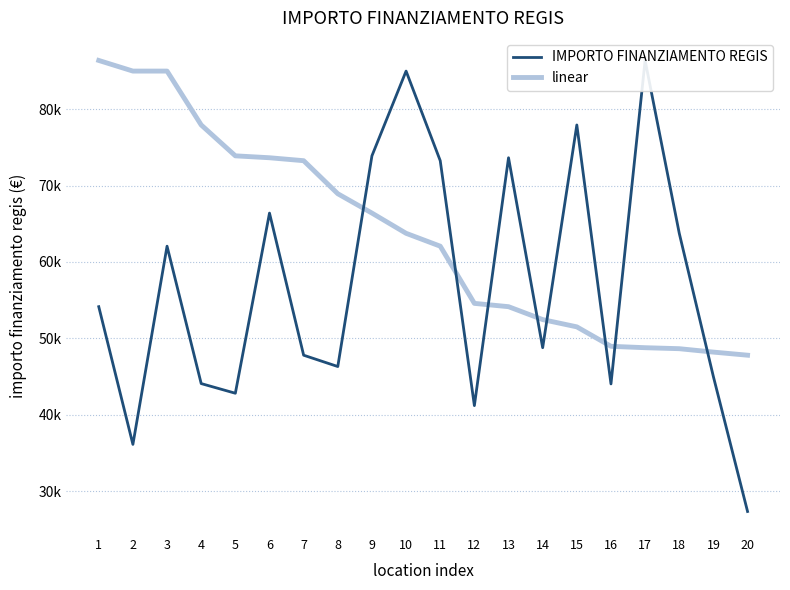

Reading right to left, list all the values displayed in this chart.

IMPORTO FINANZIAMENTO REGIS: 20=27342.9	19=44978.7	18=63747.5	17=86371.0	16=44036.1	15=77926.5	14=48776.3	13=73636.1	12=41196.6	11=73250.1	10=84977.9	9=73886.6	8=46312.5	7=47794.5	6=66393.6	5=42816.5	4=44080.6	3=62062.4	2=36123.8	1=54144.9
linear: 20=47794.5	19=48200.6	18=48646.7	17=48776.3	16=48957.9	15=51504.7	14=52455.4	13=54144.9	12=54577.6	11=62062.4	10=63747.5	9=66393.6	8=68925.6	7=73250.1	6=73636.1	5=73886.6	4=77926.5	3=84977.9	2=84977.9	1=86371.0